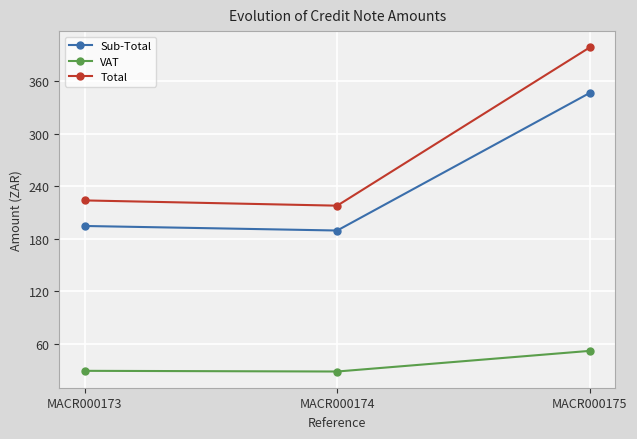

What is the difference between the maximum and minimum values in the VAT series?

23.6